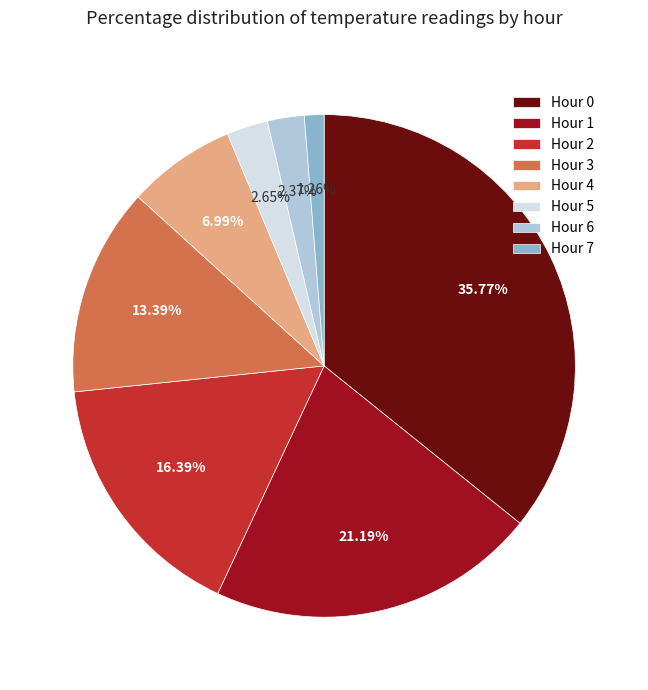

To the nearest percent, what portion does Hour 3 represent?

13%